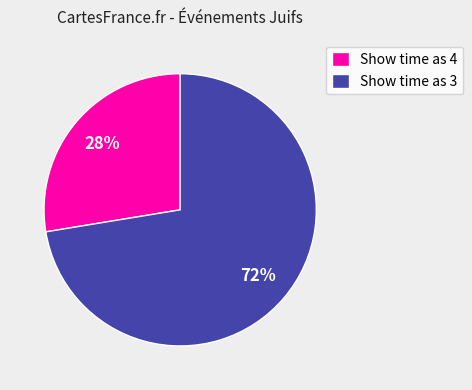

Does Show time as 3 account for over 50% of the chart?

Yes